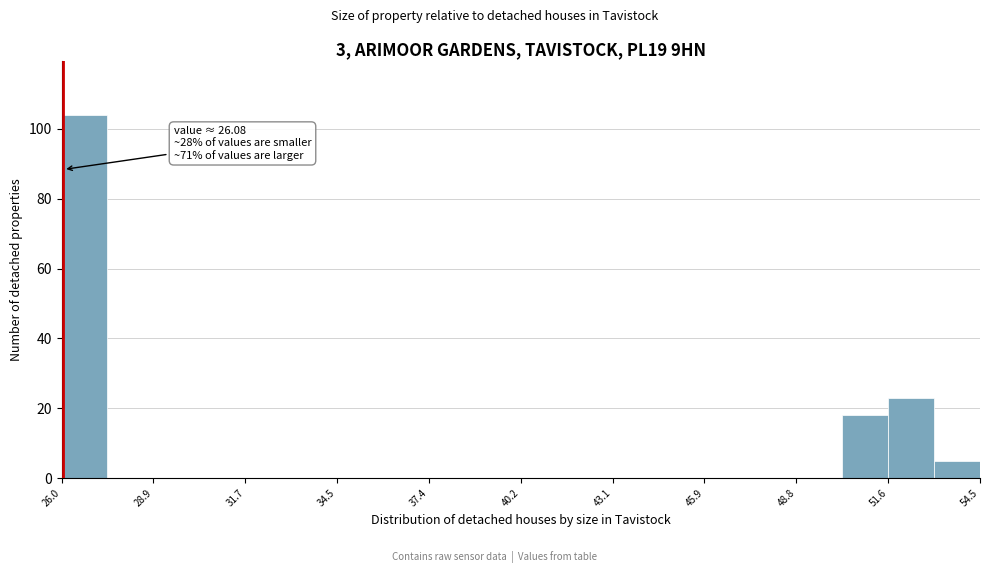

Around what value on the x-axis is the tallest bar? Give the approximate position of its centre, as read against the axis.

26.5